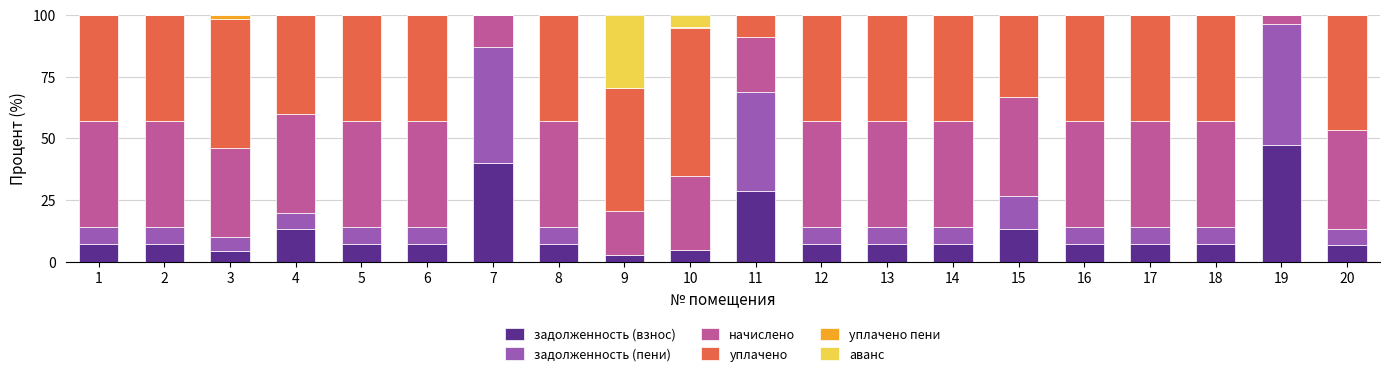

What are all the series names shown in the legend?

задолженность (взнос), задолженность (пени), начислено, уплачено, уплачено пени, аванс